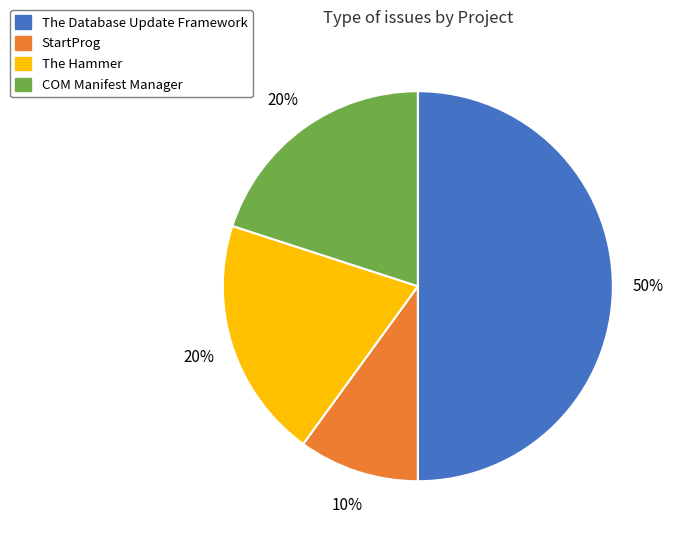

True or false: COM Manifest Manager accounts for 10% of the total.

False